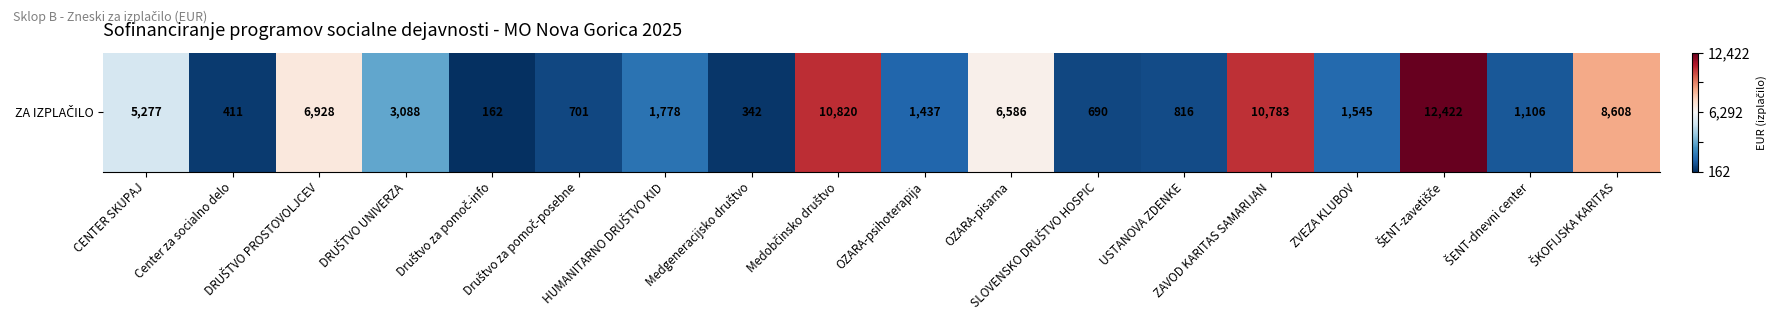

Where does the data first go above 0?

DRUŠTVO PROSTOVOLJCEV